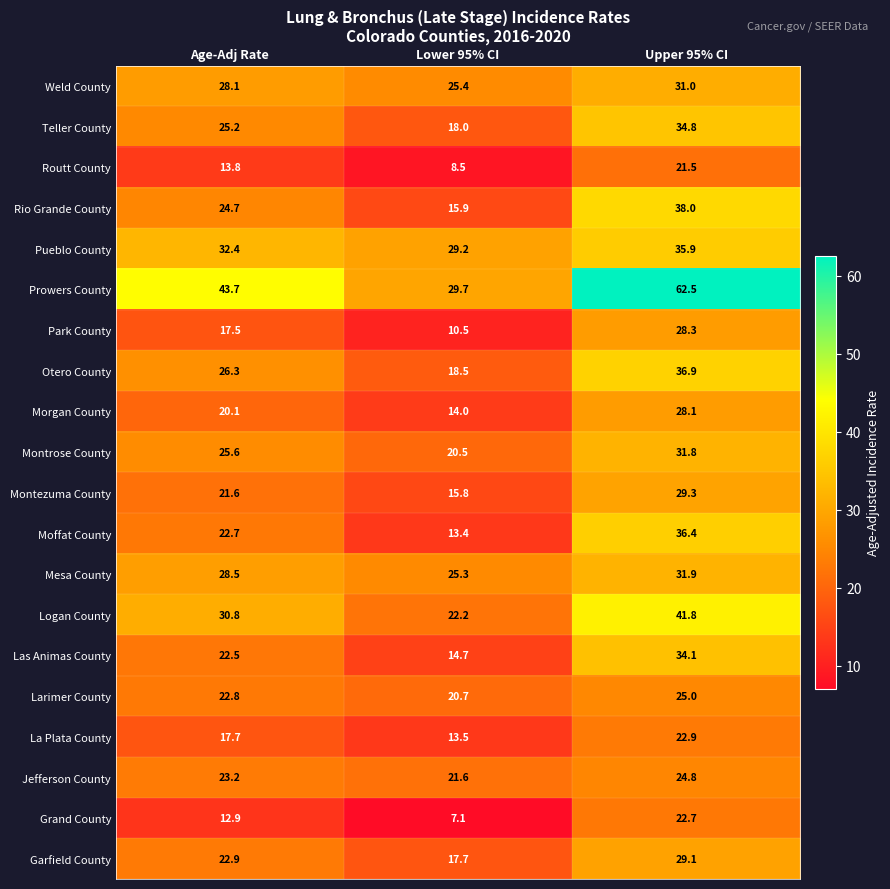

Is it true that Grand County equals 18.1 at Age-Adj Rate?

False